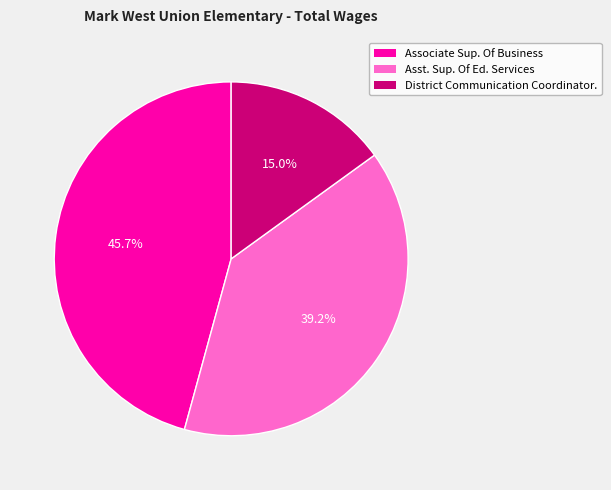

Rank the categories by value from highest to lowest.

Associate Sup. Of Business, Asst. Sup. Of Ed. Services, District Communication Coordinator.